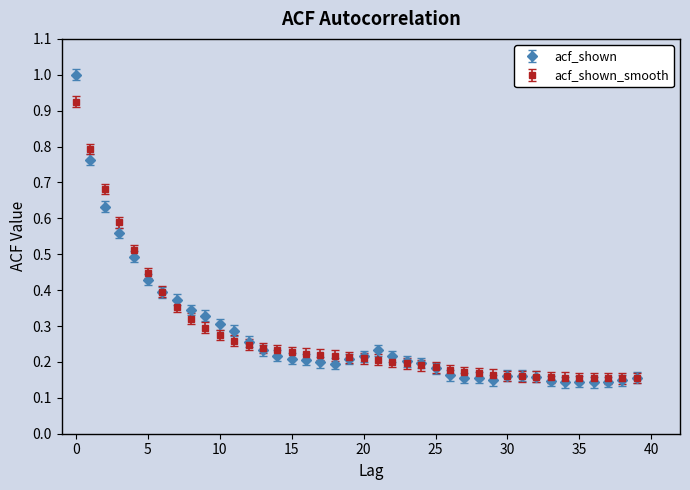

Which series has the largest range (max minus min)?

acf_shown